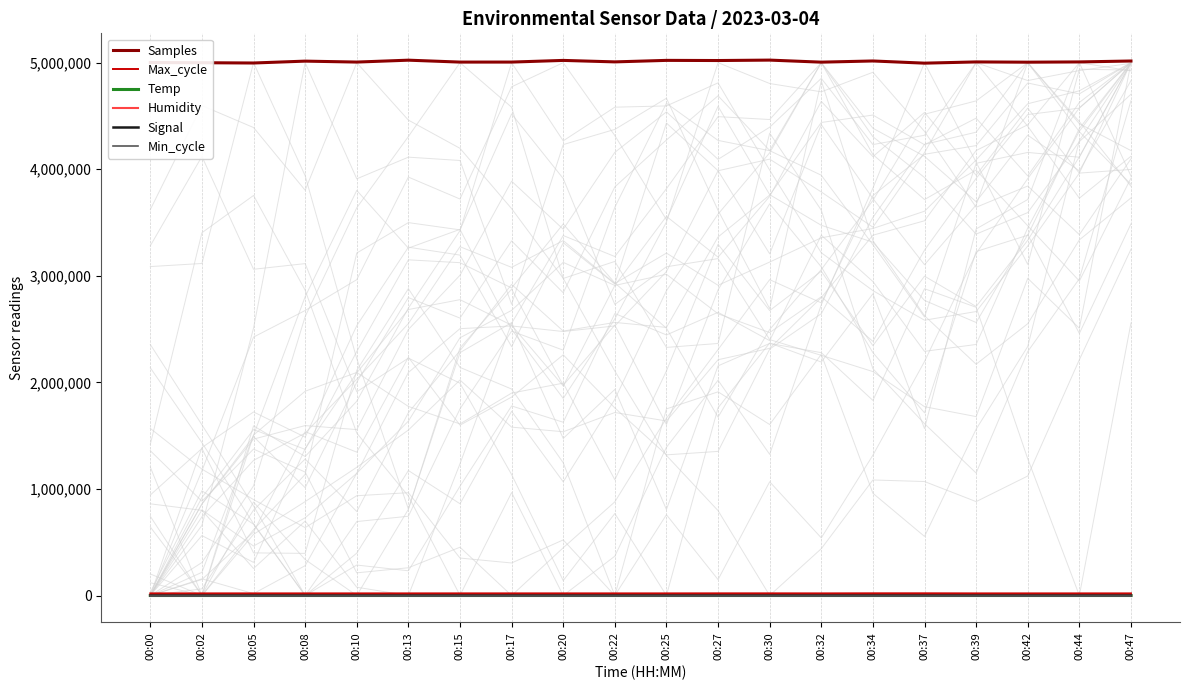

What is the value of the Max_cycle point at the 10th from the left?

19936.0